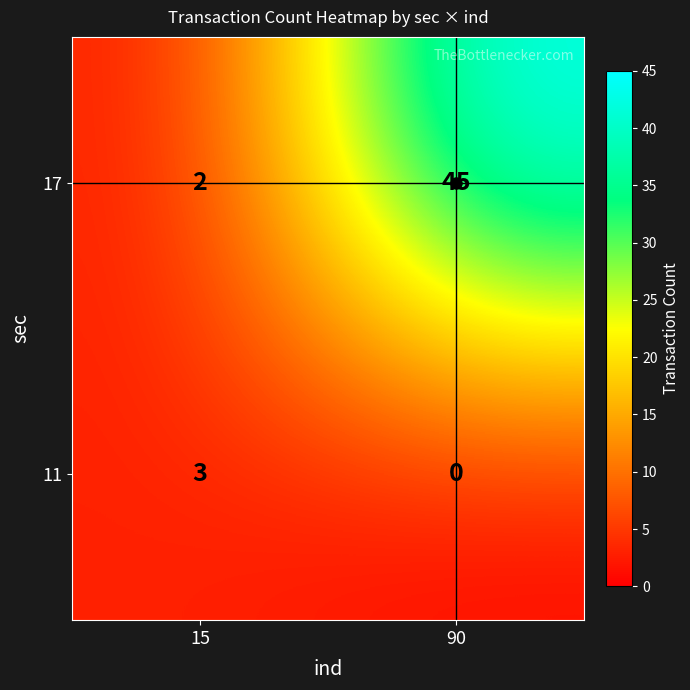

At how many categories does at least one series exceed 21?

1